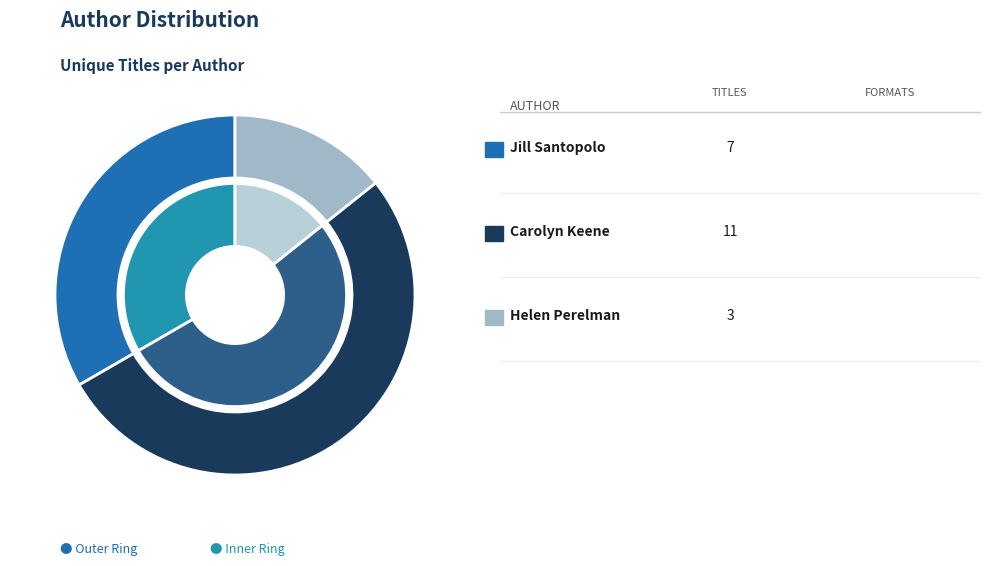

To the nearest percent, what percentage of the pie is Jill Santopolo (408923528)?

33%